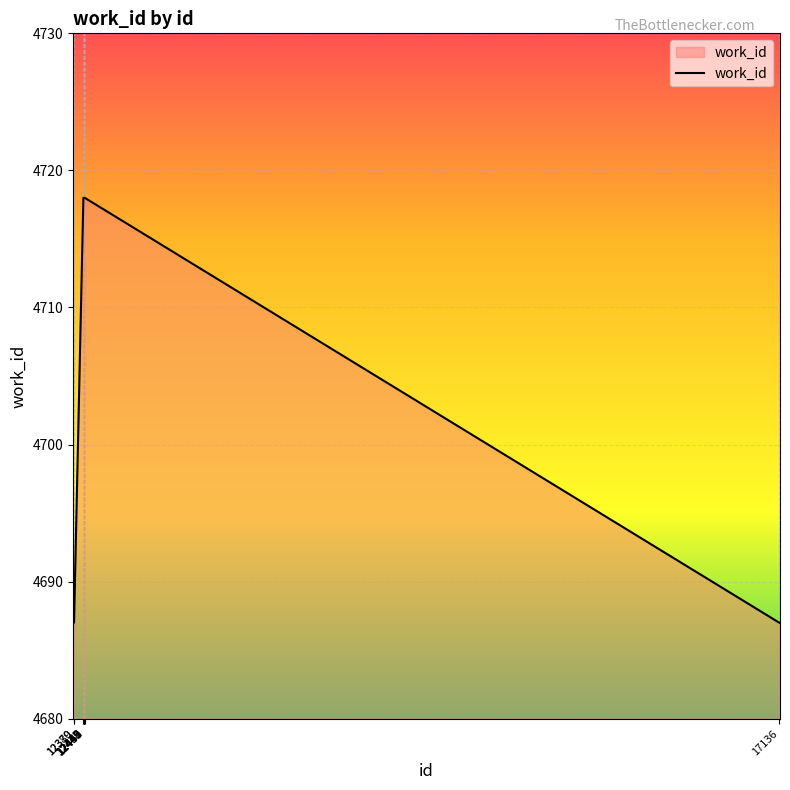

What is the smallest value displayed?

4687